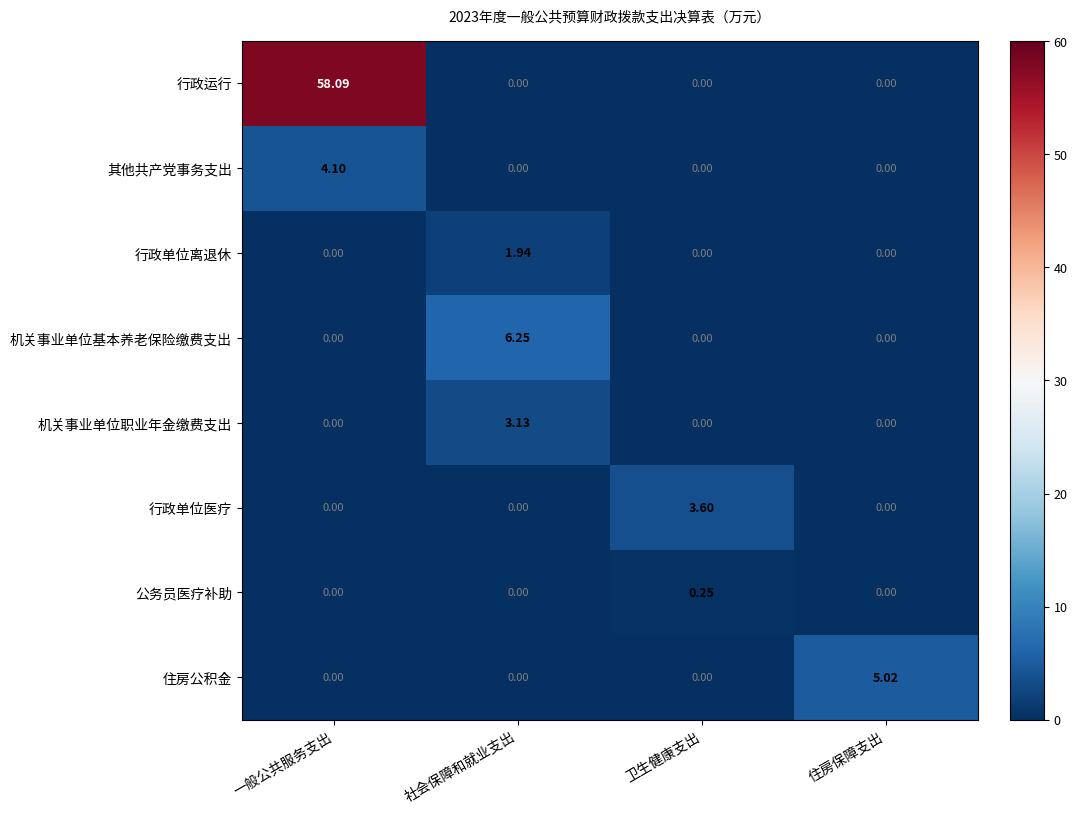

Rank the series by their maximum value, from highest to lowest.

行政运行, 机关事业单位基本养老保险缴费支出, 住房公积金, 其他共产党事务支出, 行政单位医疗, 机关事业单位职业年金缴费支出, 行政单位离退休, 公务员医疗补助